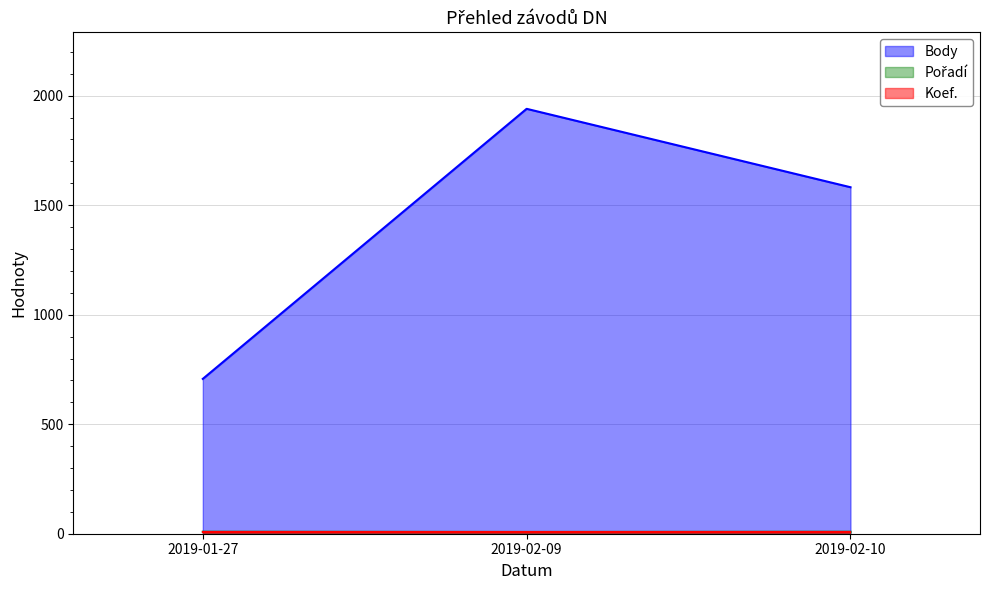

Which series has the largest total across all categories?

Body